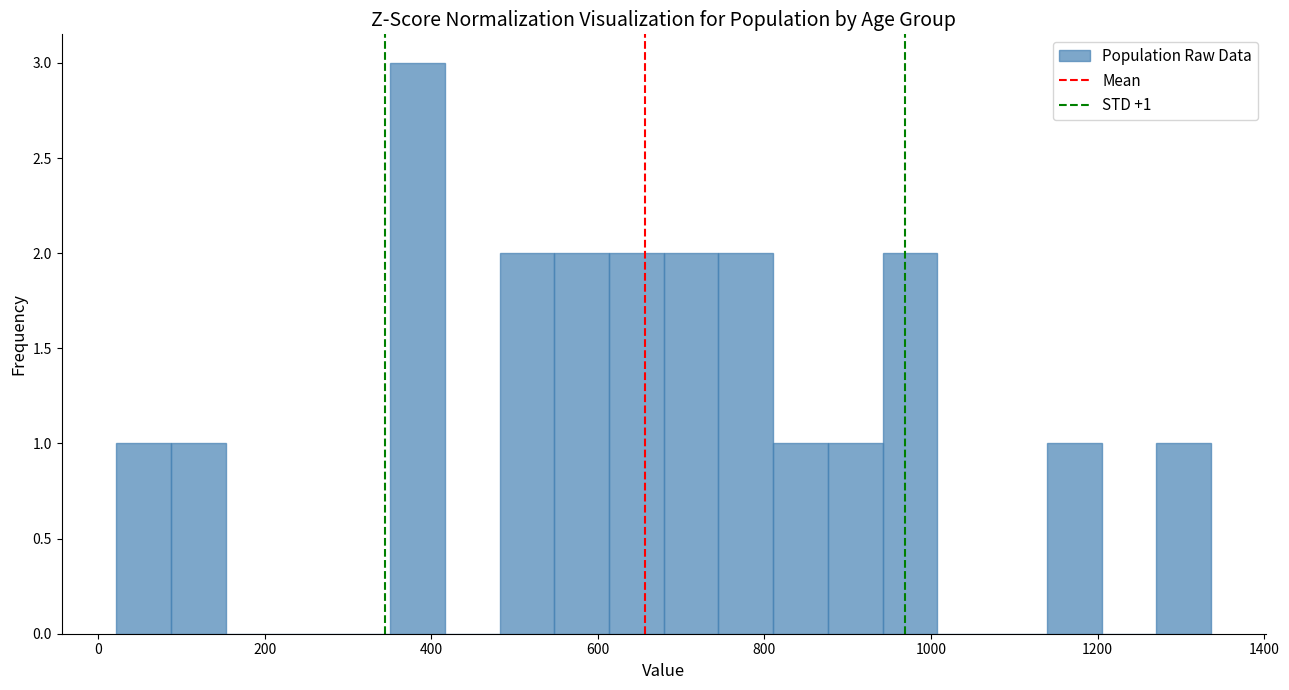

Around what value on the x-axis is the tallest bar? Give the approximate position of its centre, as read against the axis.

380